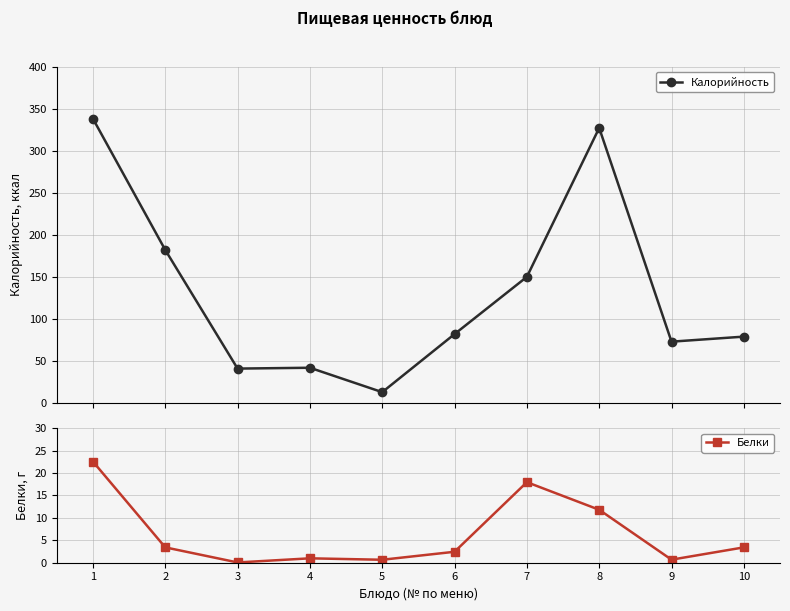

What is the smallest value displayed?

0.1